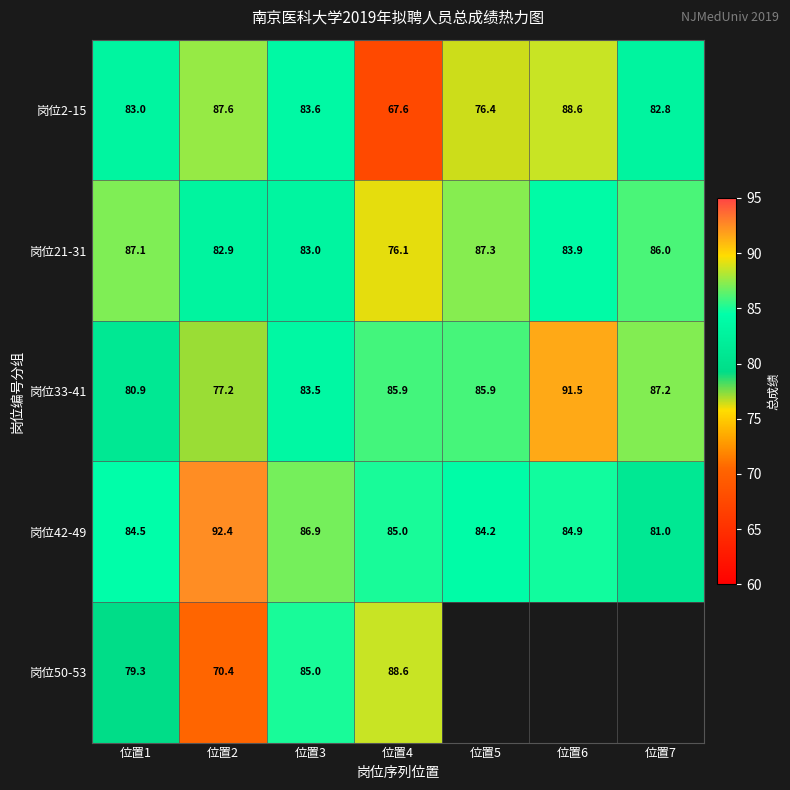

At 位置3, list the series in order from smallest to largest.

岗位21-31, 岗位33-41, 岗位2-15, 岗位50-53, 岗位42-49